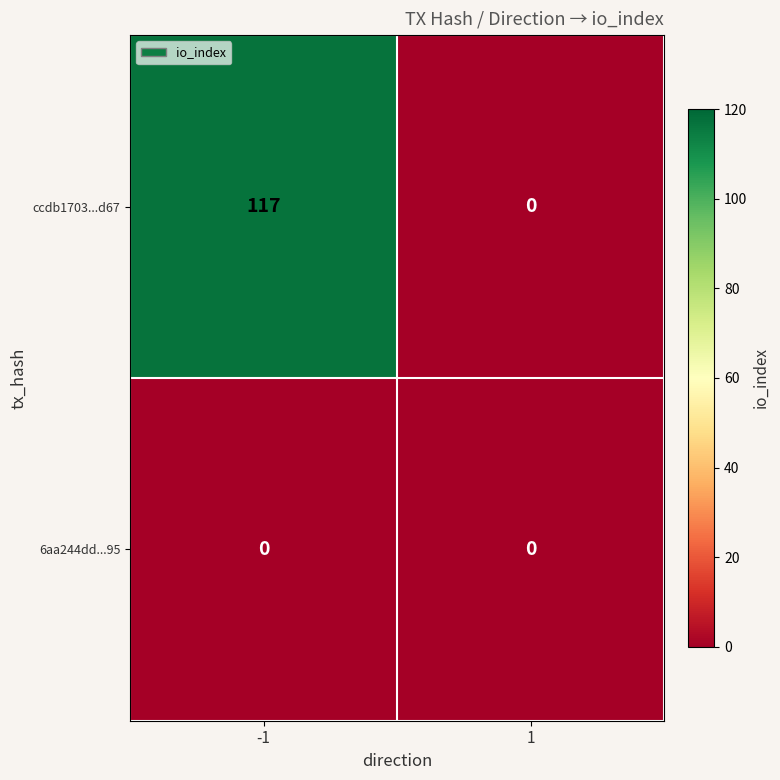

How many data points does each series have?

2